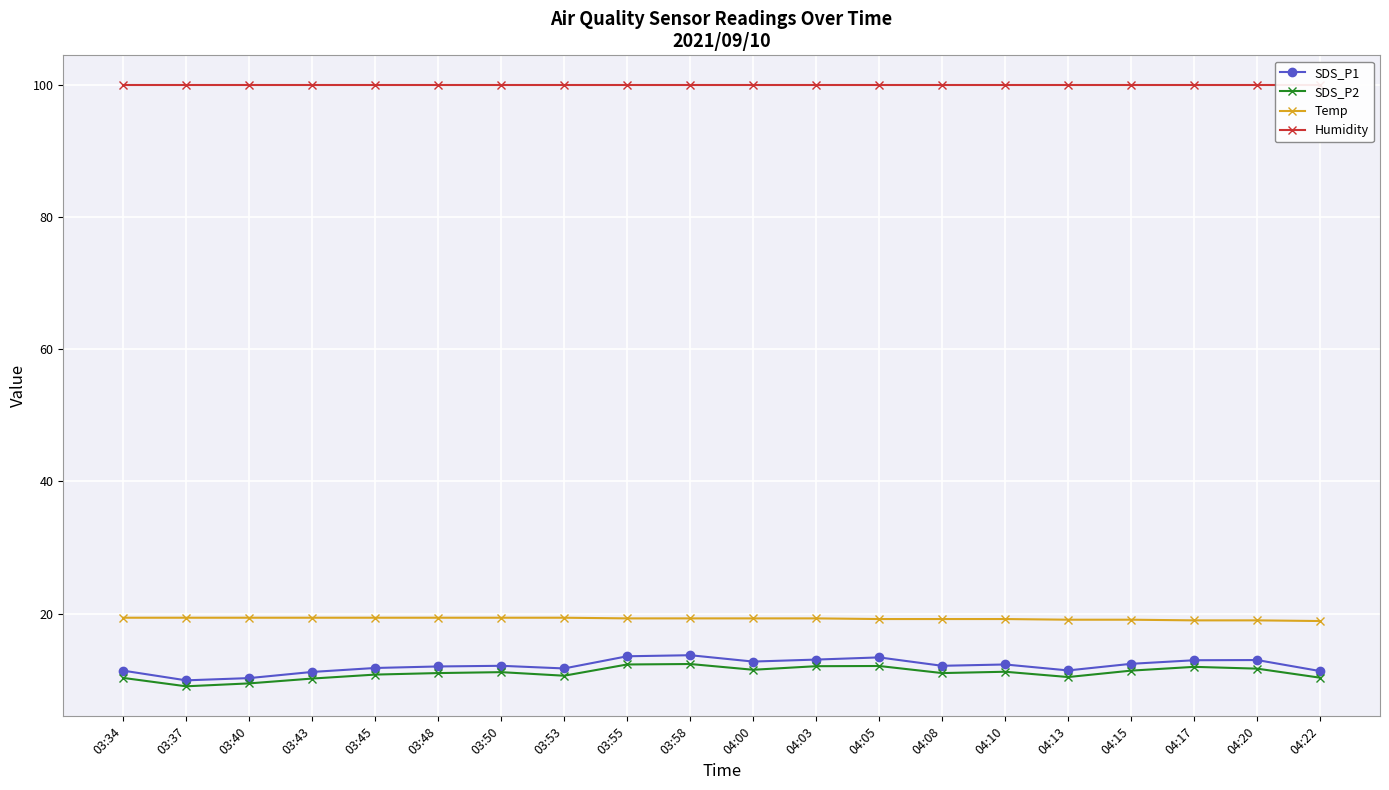

Is this an area chart (filled region under the line)?

No